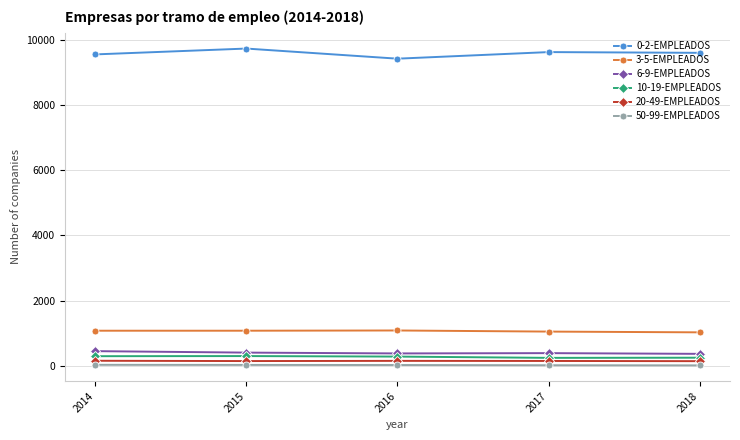

True or false: 20-49-EMPLEADOS and 6-9-EMPLEADOS cross at least once.

False